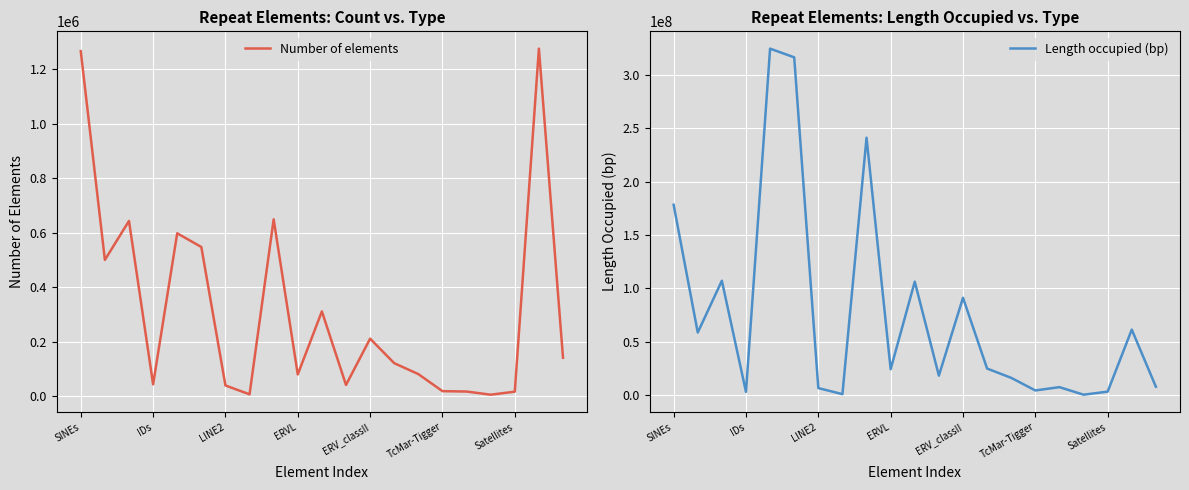

Which series has the largest total across all categories?

Length occupied (bp)